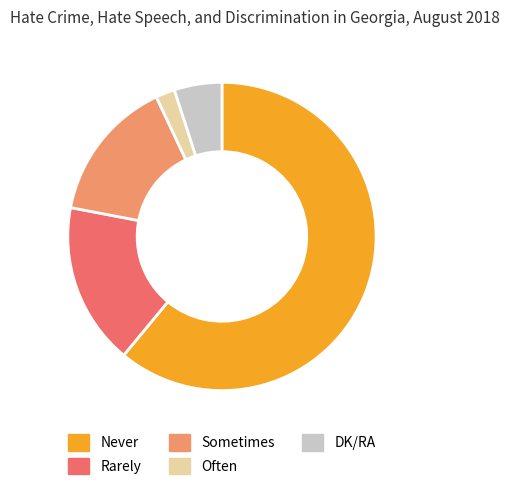

Rank the categories by value from lowest to highest.

Often, DK/RA, Sometimes, Rarely, Never